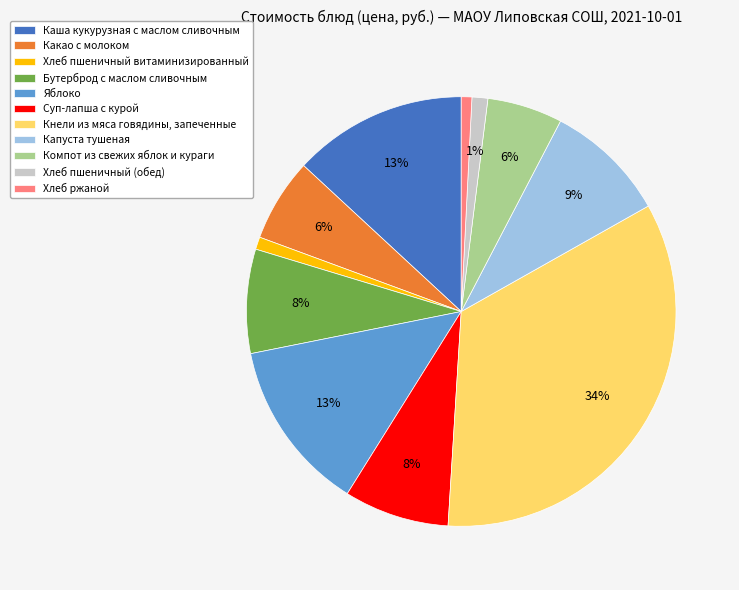

Is it true that Хлеб пшеничный витаминизированный is 11% of the pie?

False